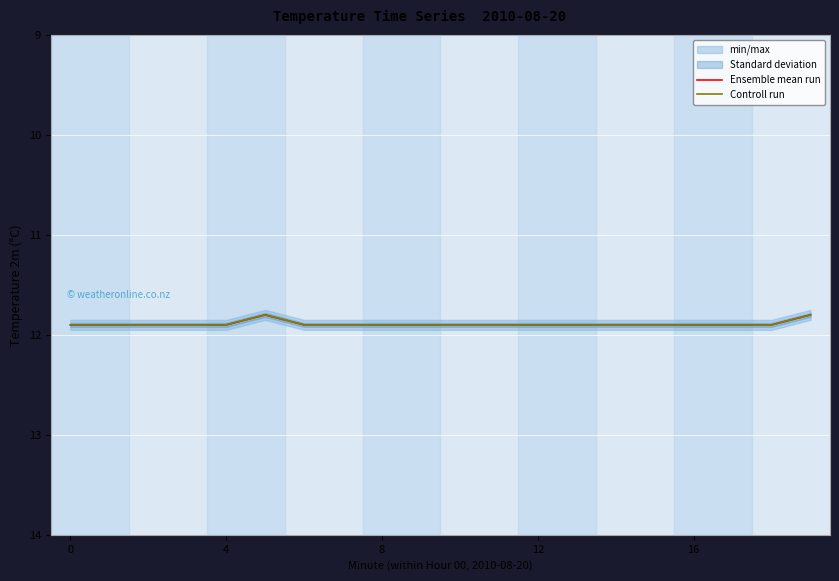

Which series has the largest total across all categories?

Ensemble mean run